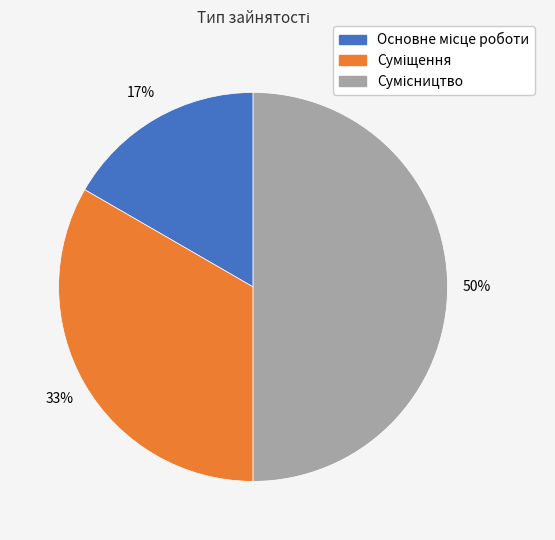

To the nearest percent, what is the difference between the largest and smallest slice percentages?

33%